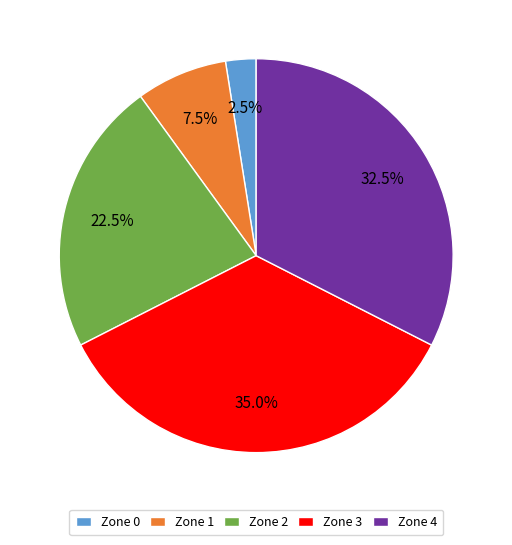

Do Zone 3 and Zone 1 together represent more than half of the pie?

No